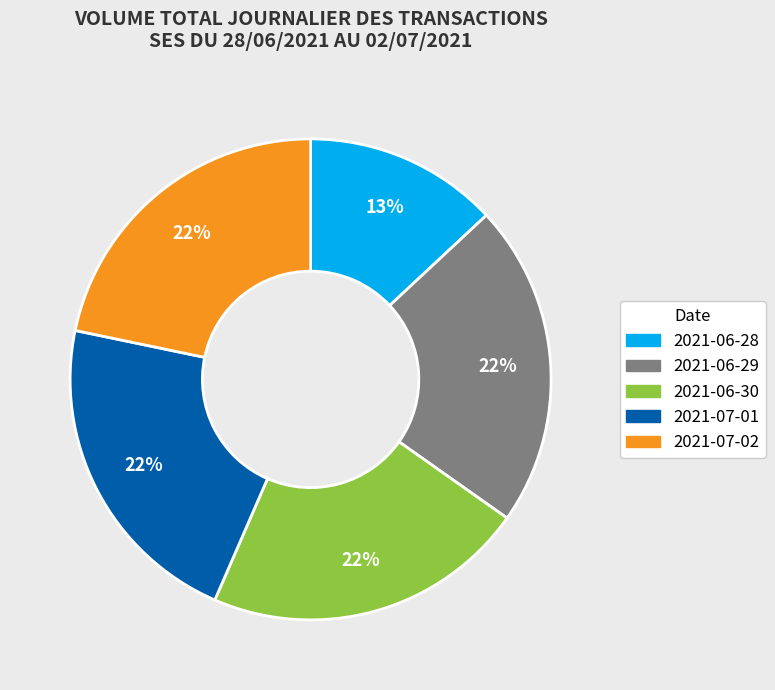

Which category has the smallest portion of the pie?

2021-06-28